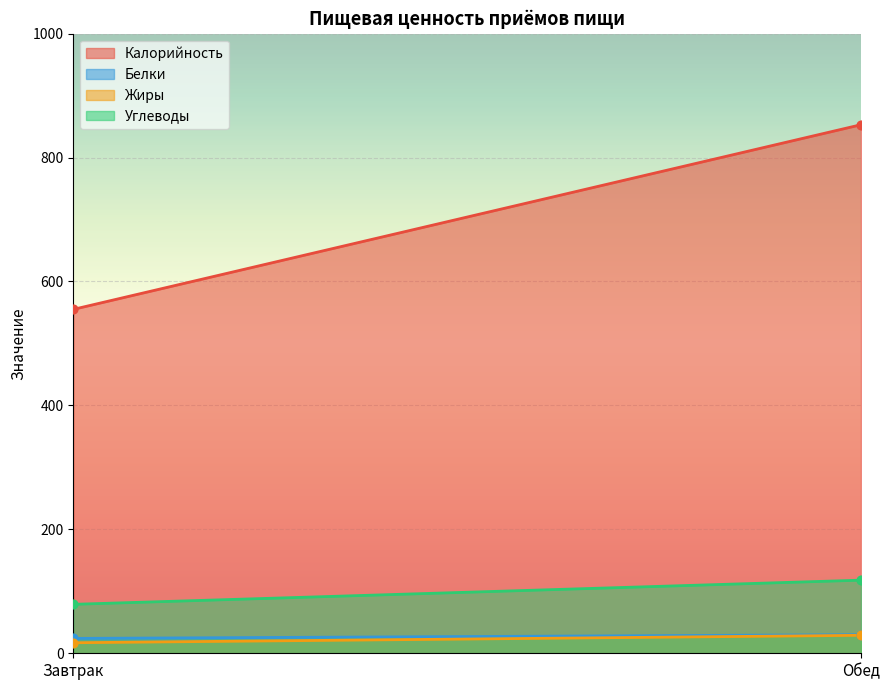

Which series has the widest spread of Y values?

Калорийность